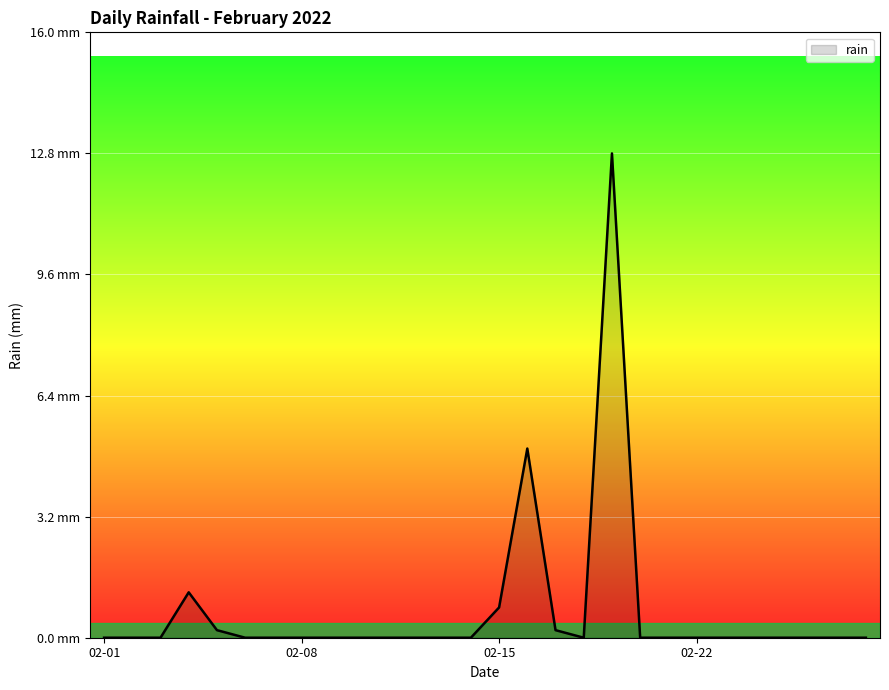

Does the chart have visible grid lines?

Yes